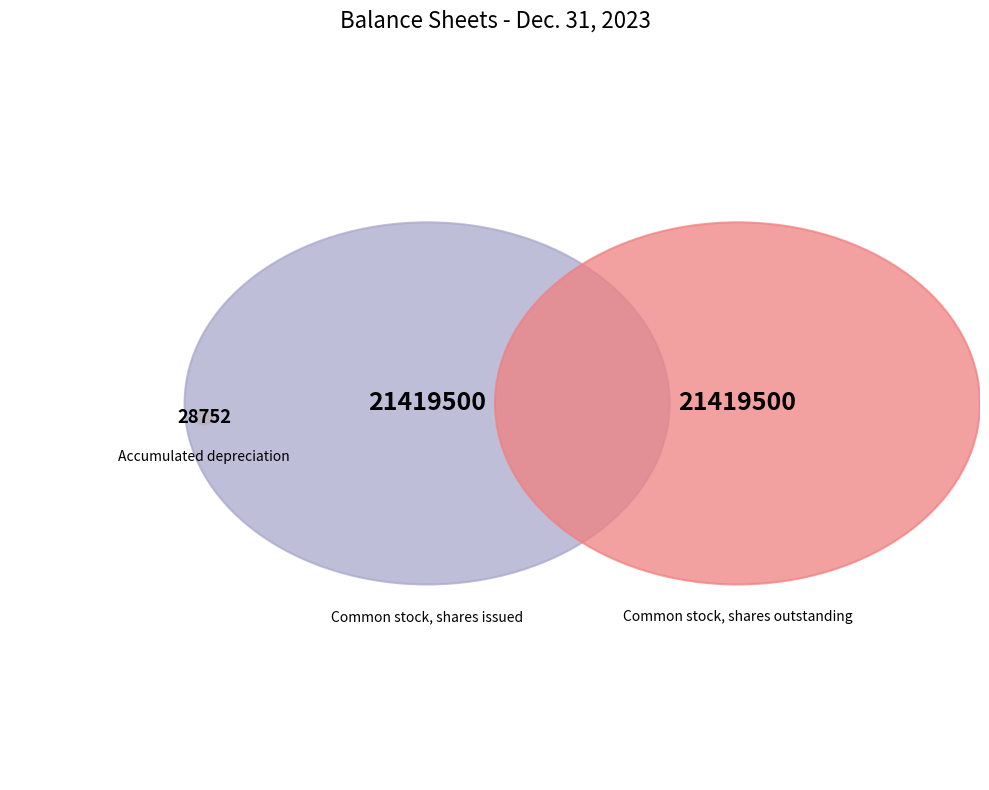

What percentage is NOT represented by Common stock, shares issued?

50.0%